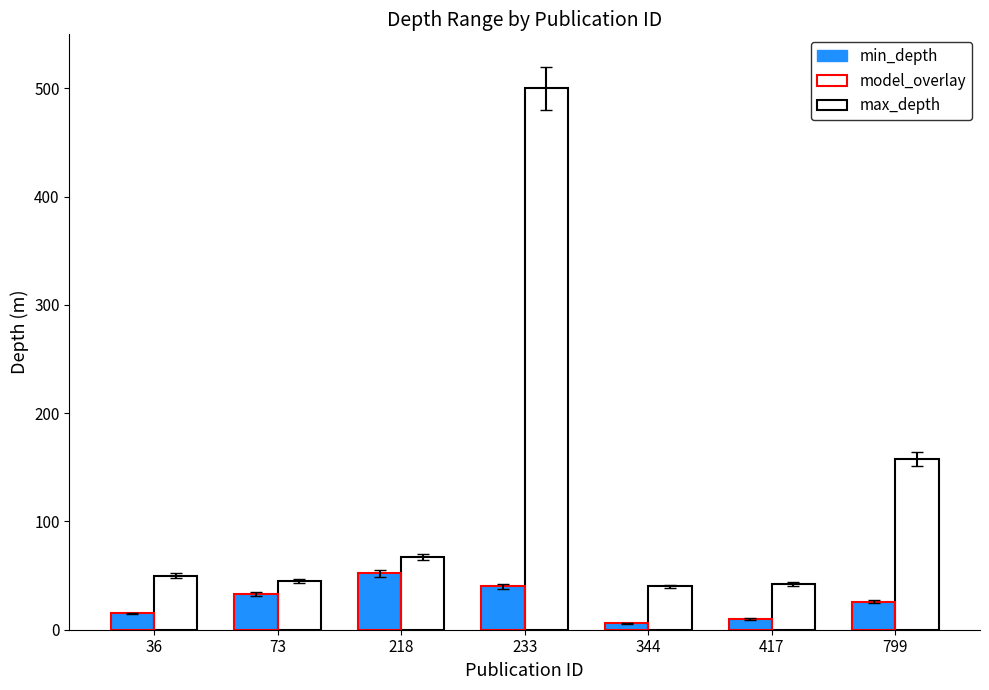

True or false: max_depth has a value of 79 at 73.

False